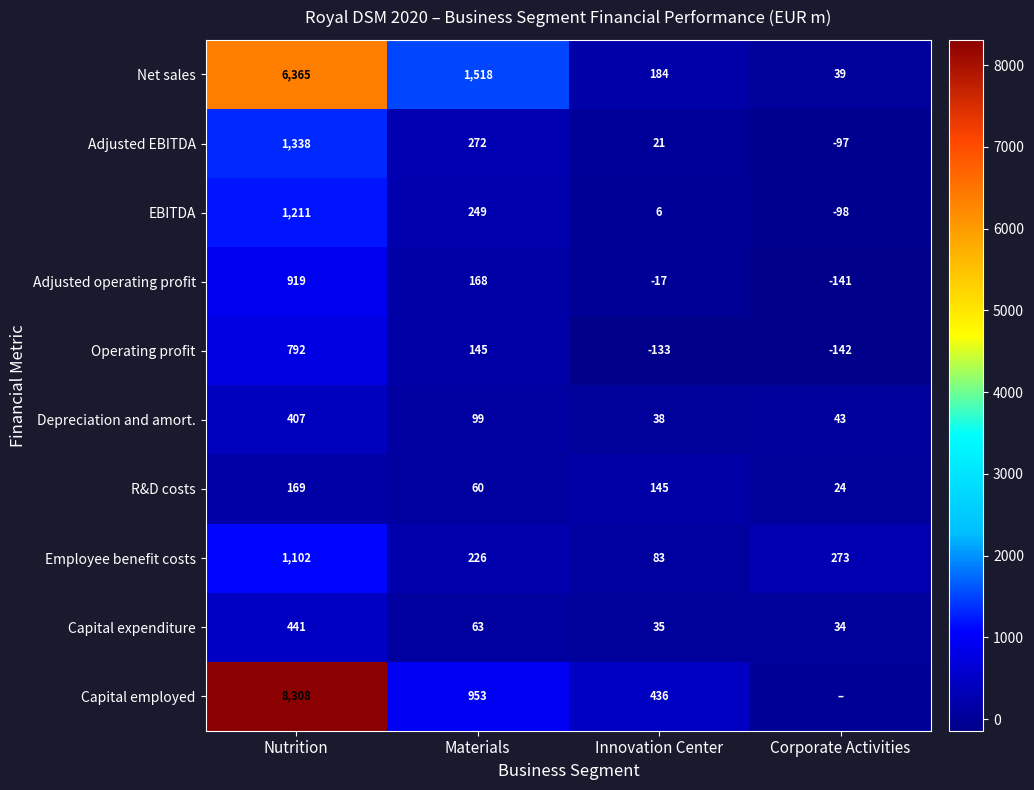

What value does the Capital expenditure series have at Innovation Center?

35